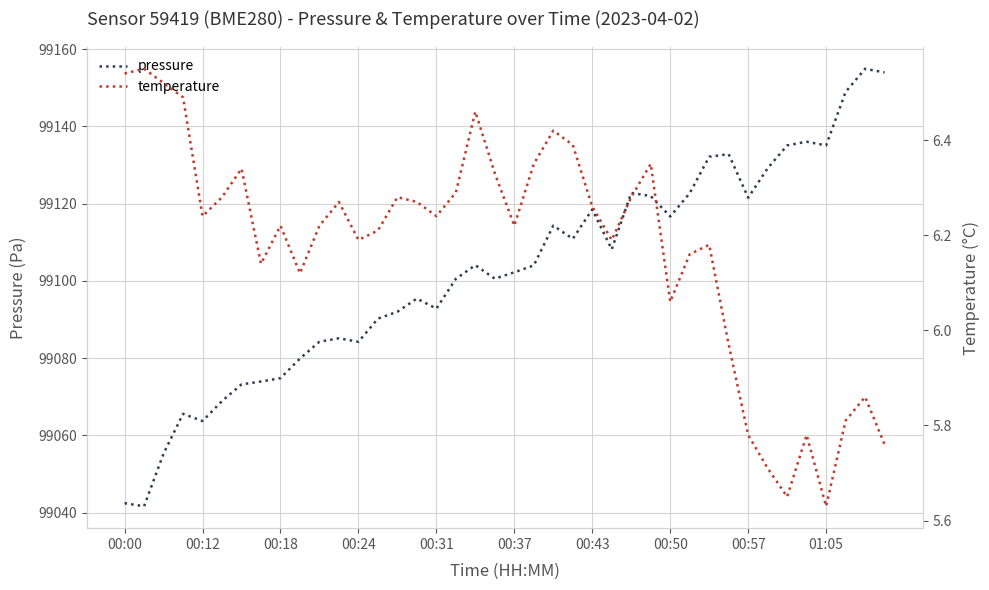

True or false: pressure has a value of 99154.0 at 39.

True